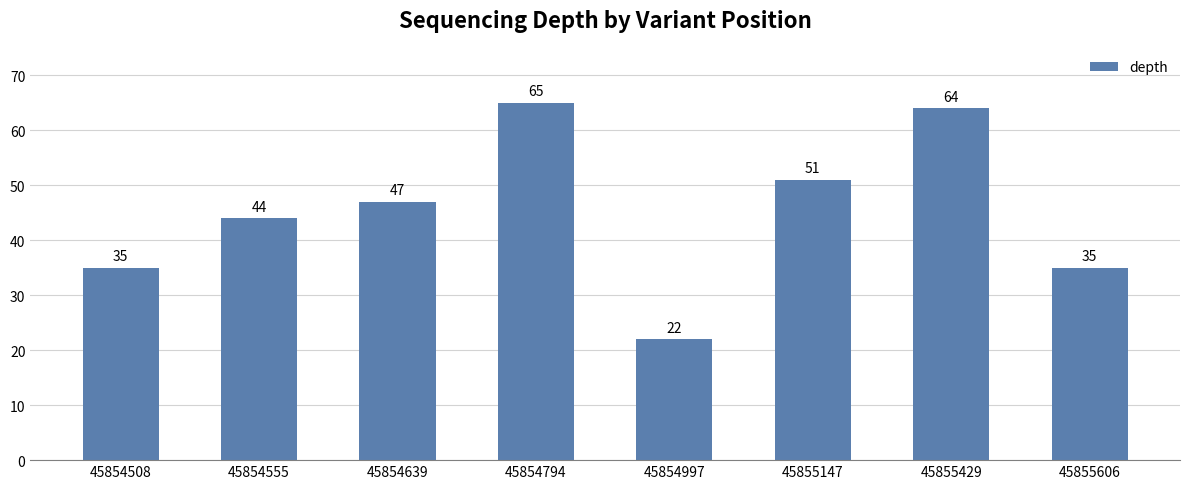

How many distinct data groups are displayed?

1